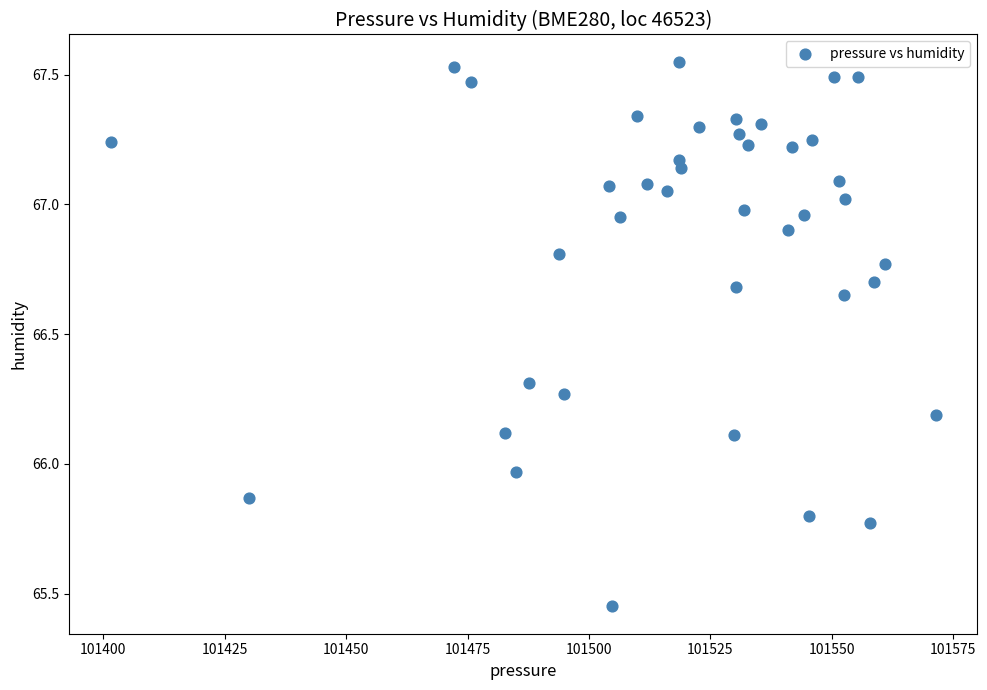

What is the range of X values (max minus min)?

169.9